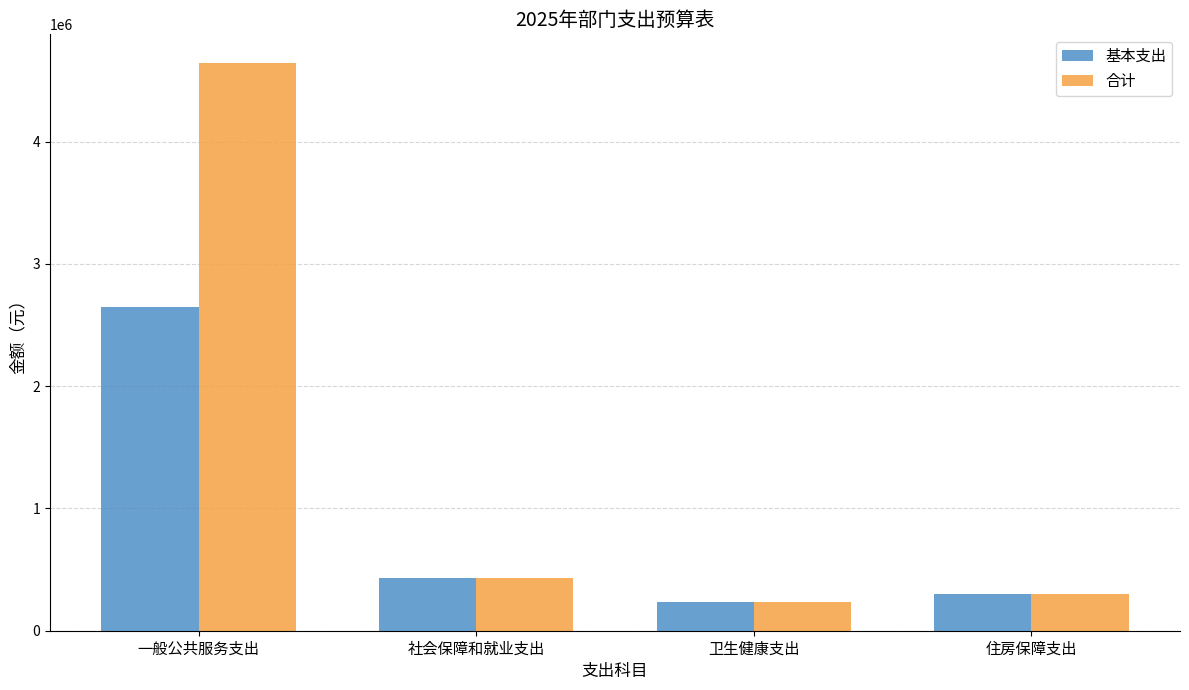

What is the average value of the 合计 series?

1401785.3